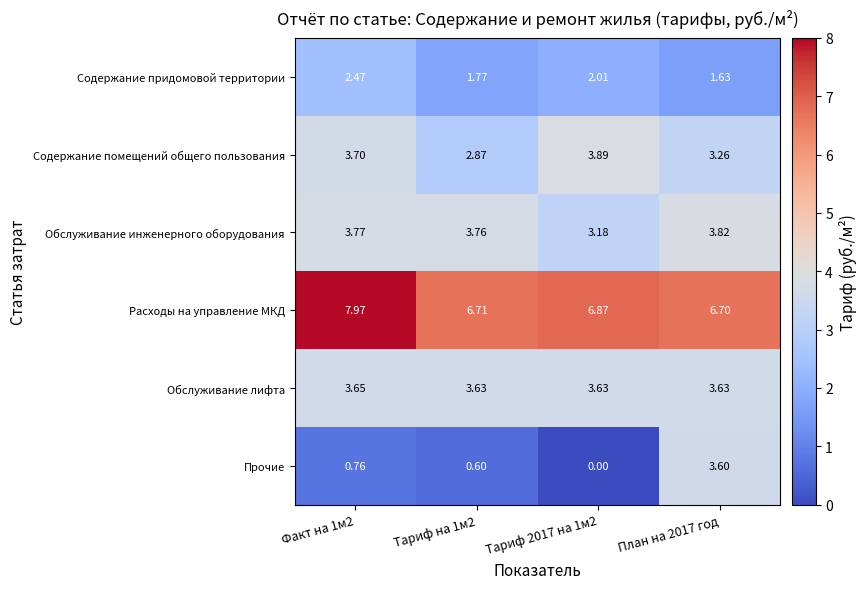

Which series has the widest spread of values?

Прочие